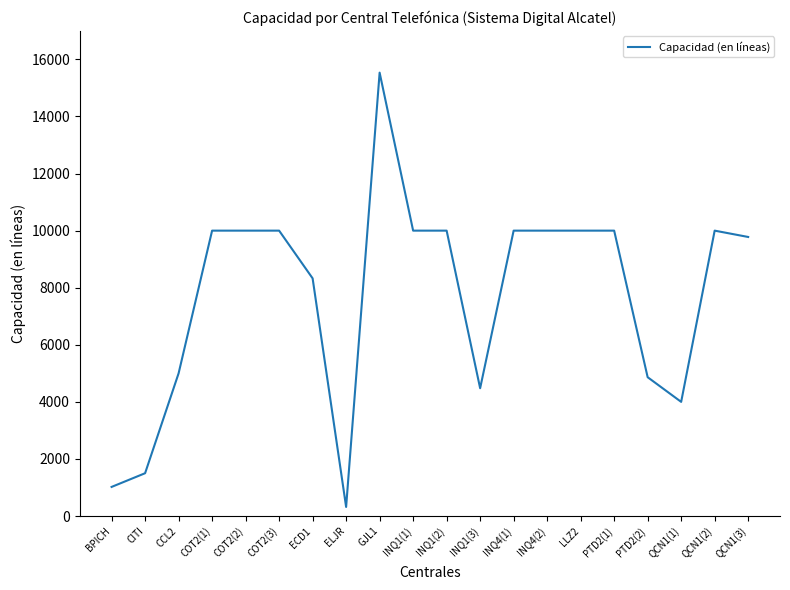

Read the value at QCN1(1), to the nearest 10.

4000